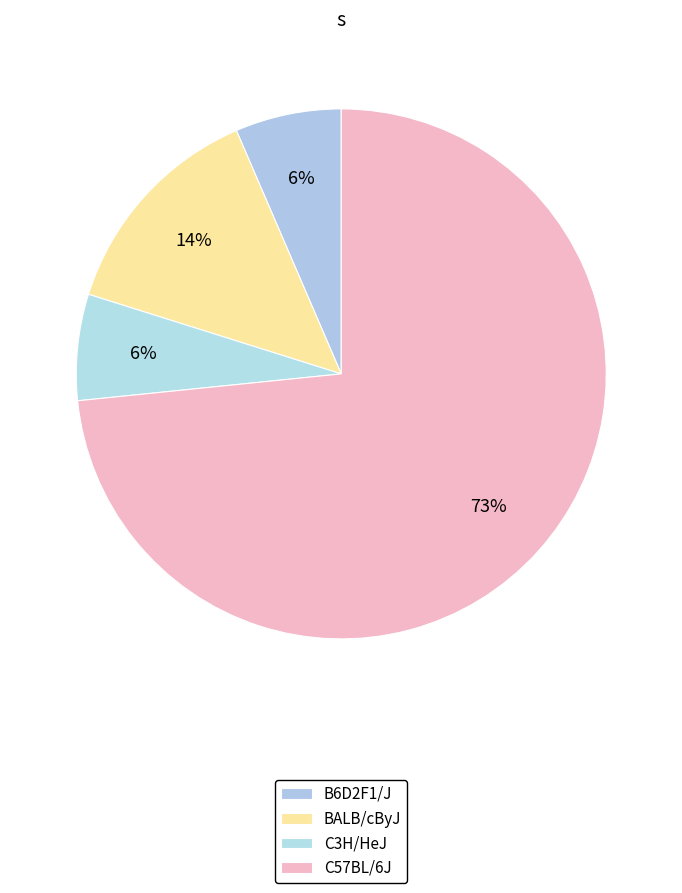

How many slices are in this pie chart?

4